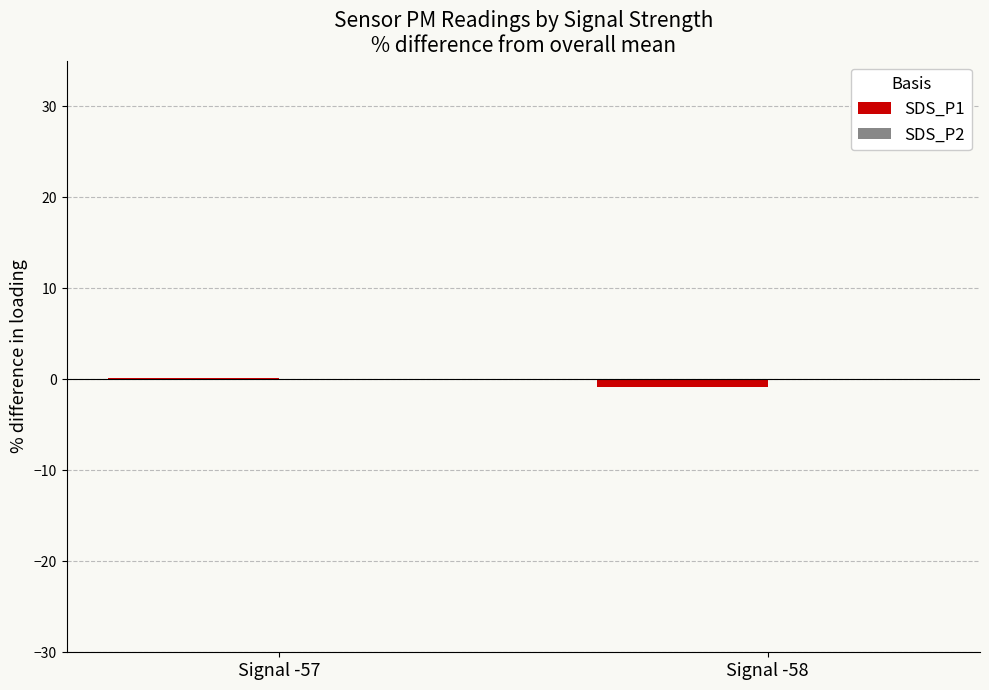

The SDS_P1 series shows 0.1 at Signal -57. True or false?

True